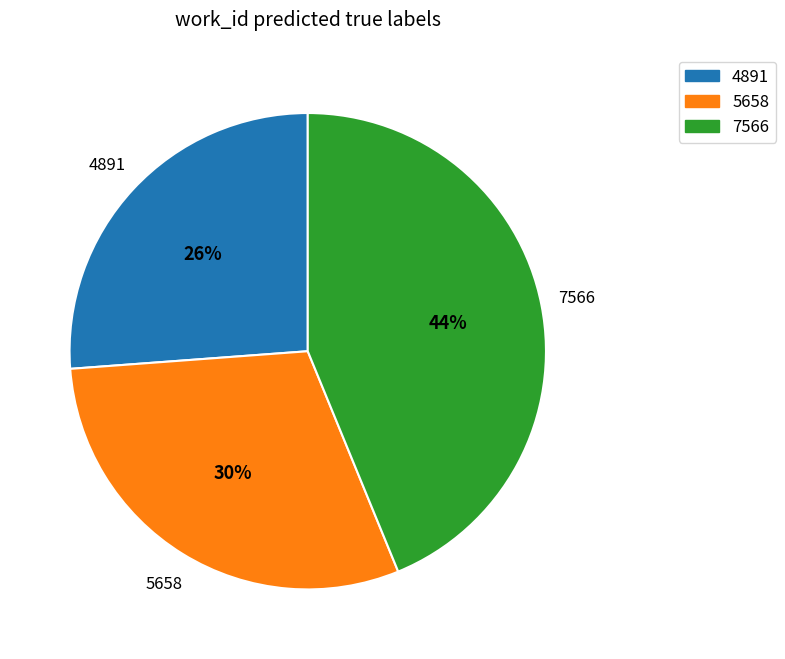

What is the smallest slice in the pie chart?

4891